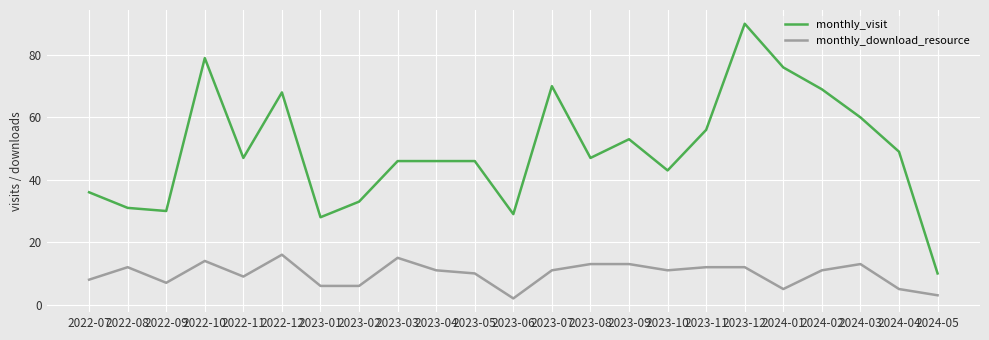

What position from the right is 2024-05?

1